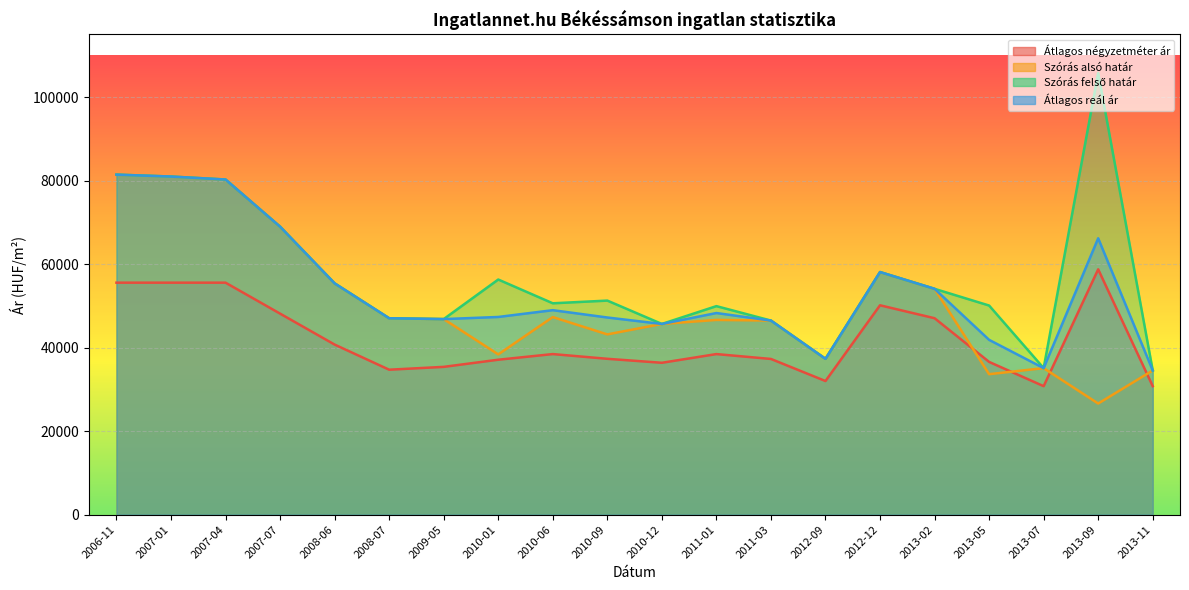

What is the maximum value shown in the chart?

105758